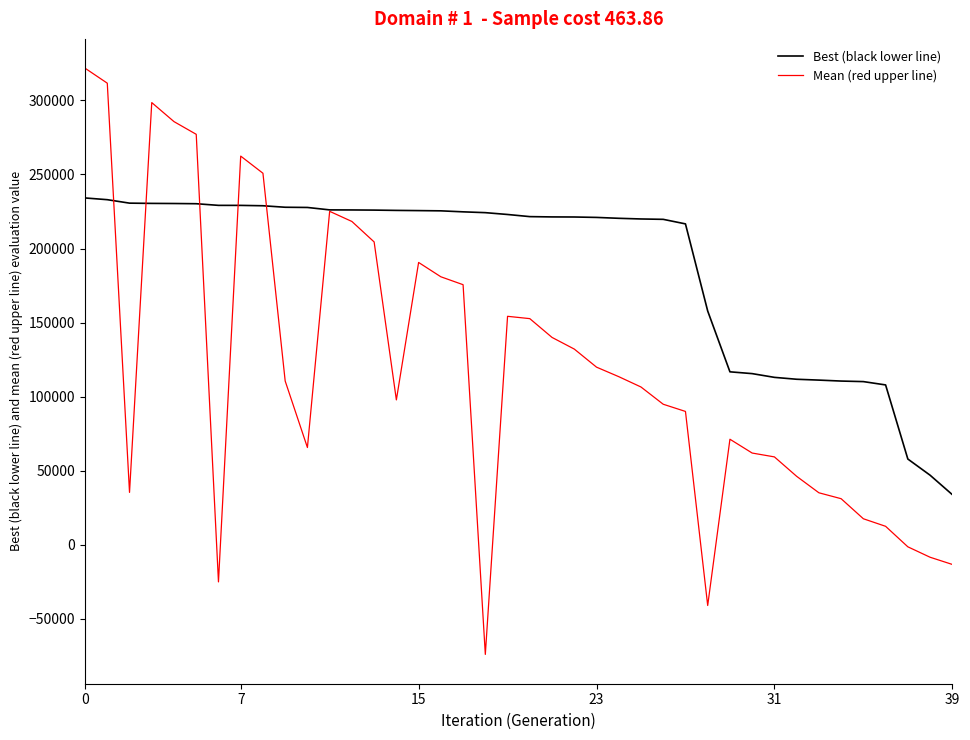

What is the greatest value displayed?

321745.5